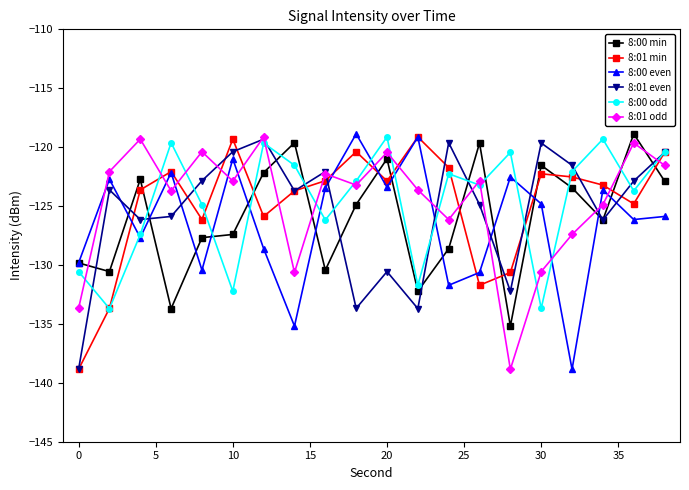

What is the maximum value for 8:01 odd?

-119.1